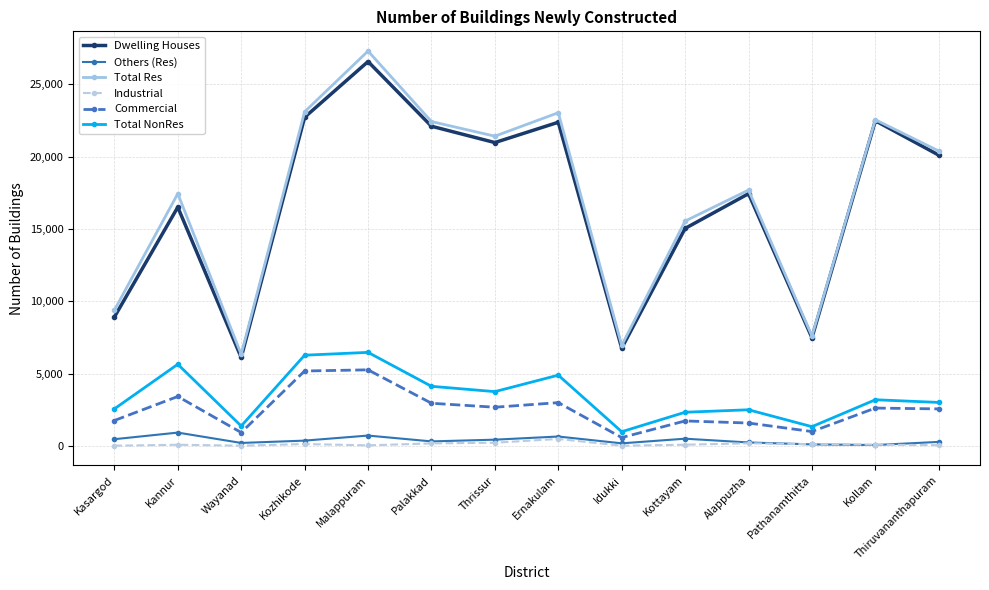

What is the value of the Others (Res) point at the 1st from the left?

474